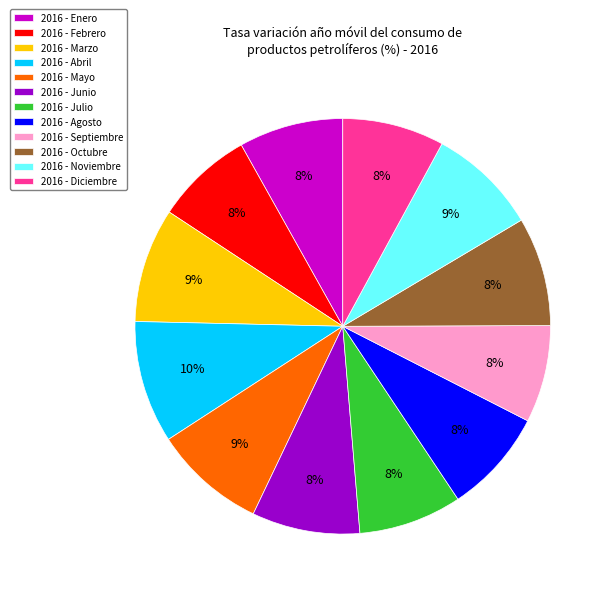

To the nearest percent, what portion does 2016 - Diciembre represent?

8%